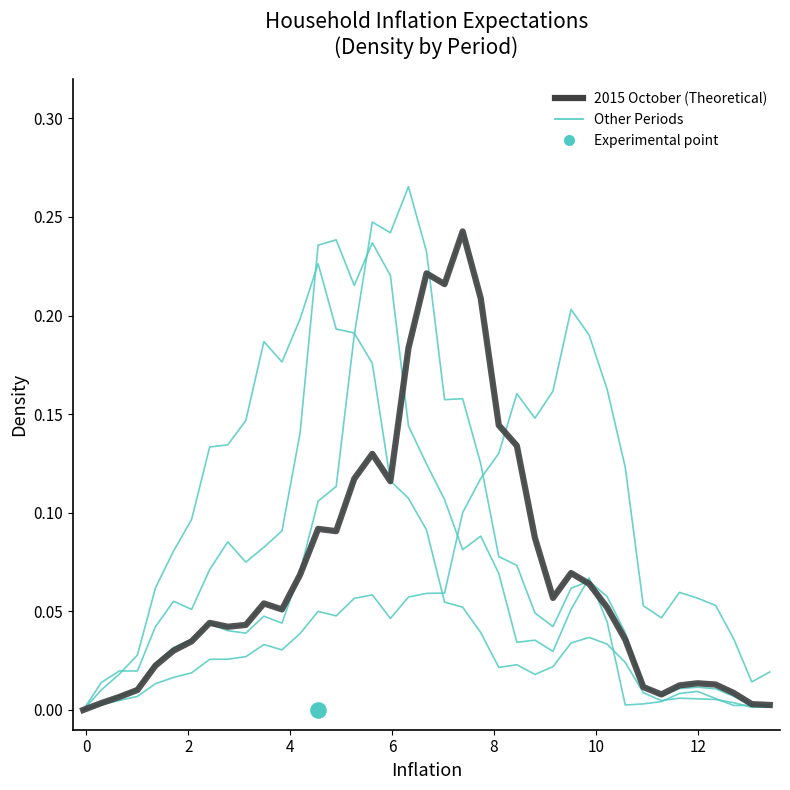

At how many categories does at least one series exceed 0?

38